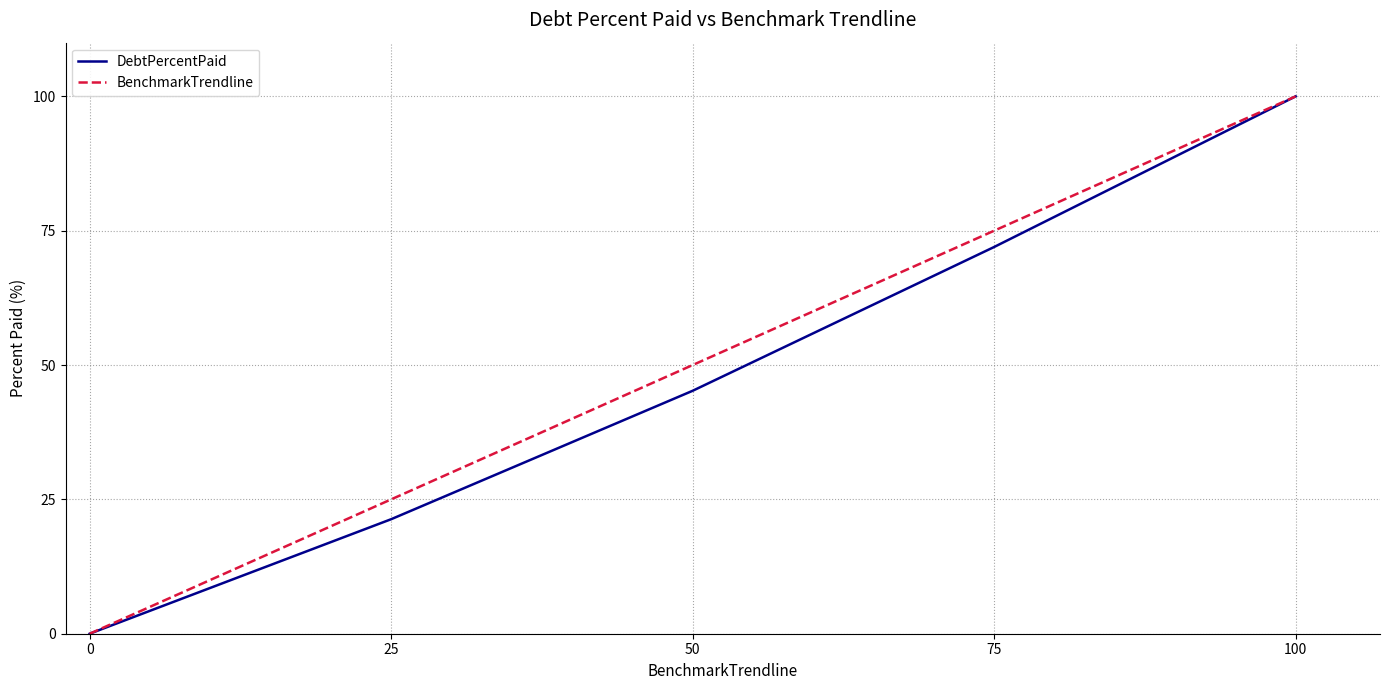

What value does the BenchmarkTrendline series have at 0?

0.0